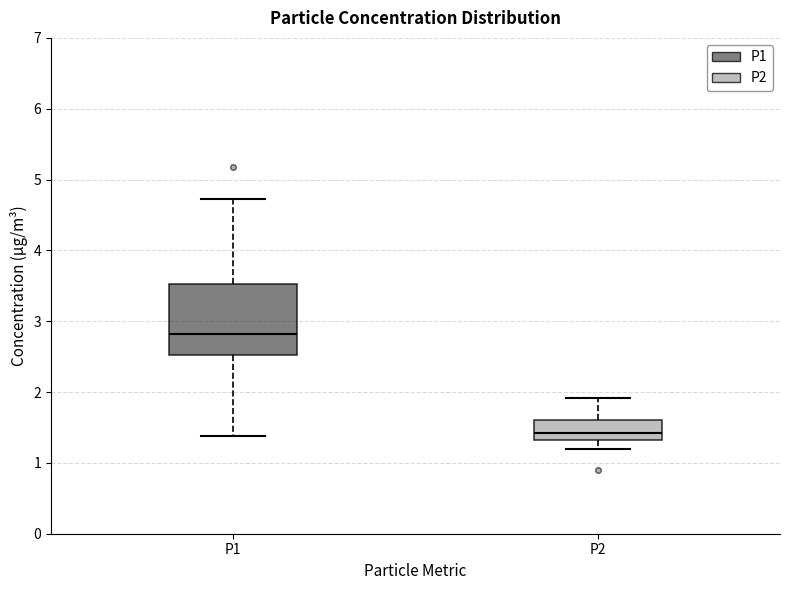

Comparing the boxes themselves (not the whiskers), which one is the tallest?

P1